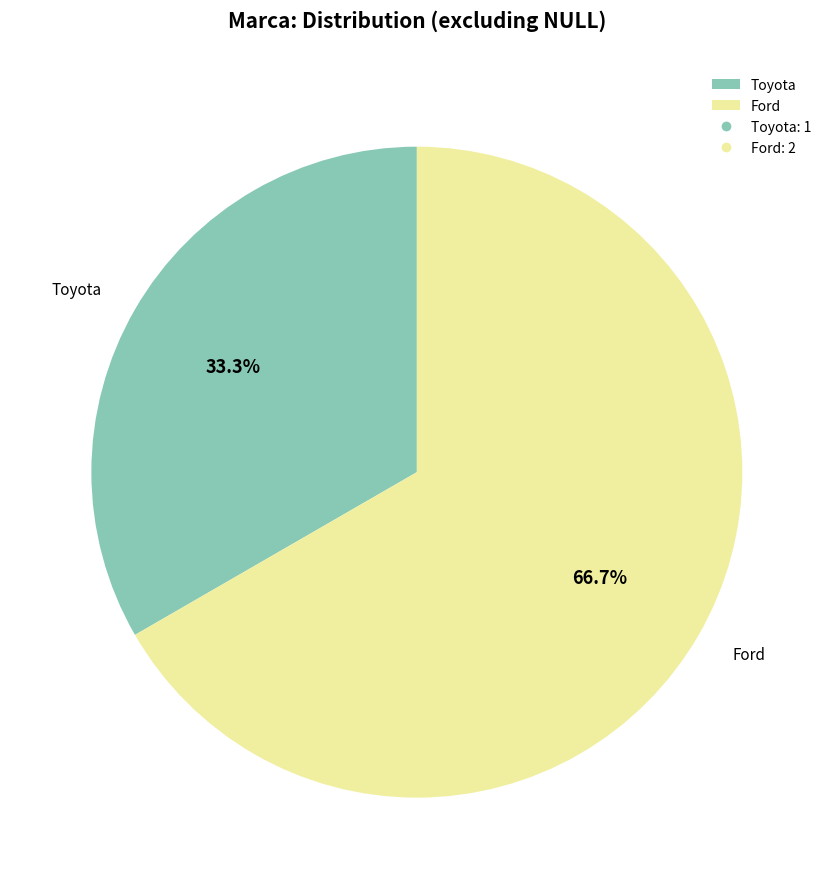

What is the ratio of the value at Toyota to the value at Ford?

0.5